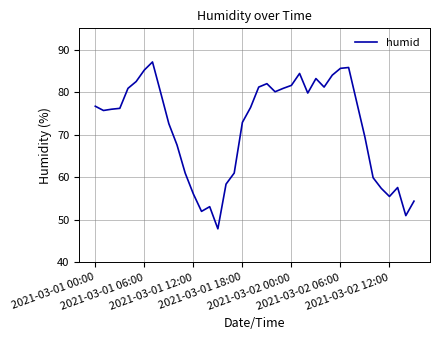

What is the minimum value shown in the chart?

47.9